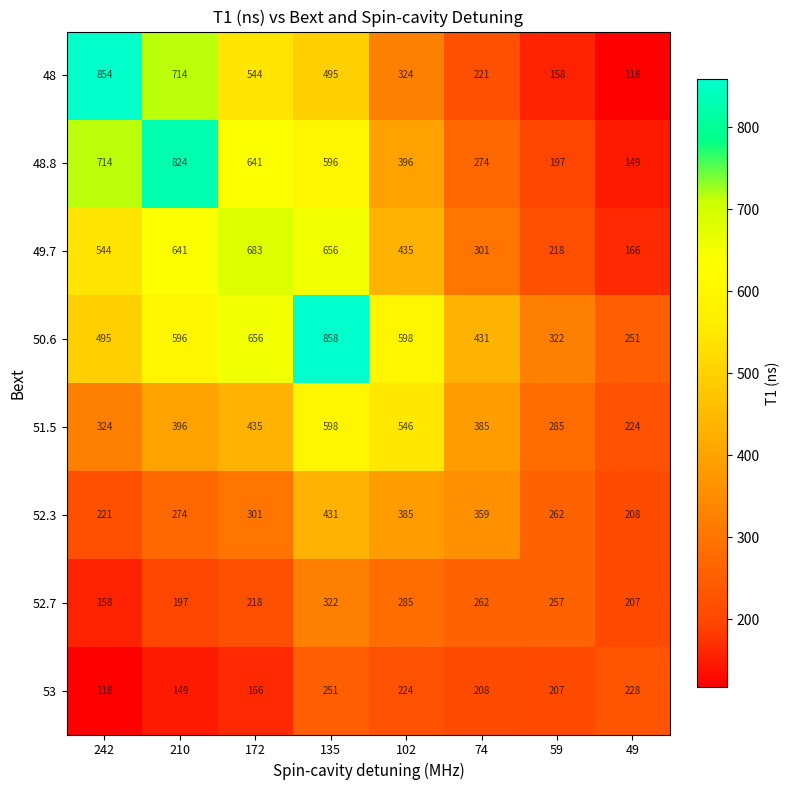

How many series are shown in this chart?

8